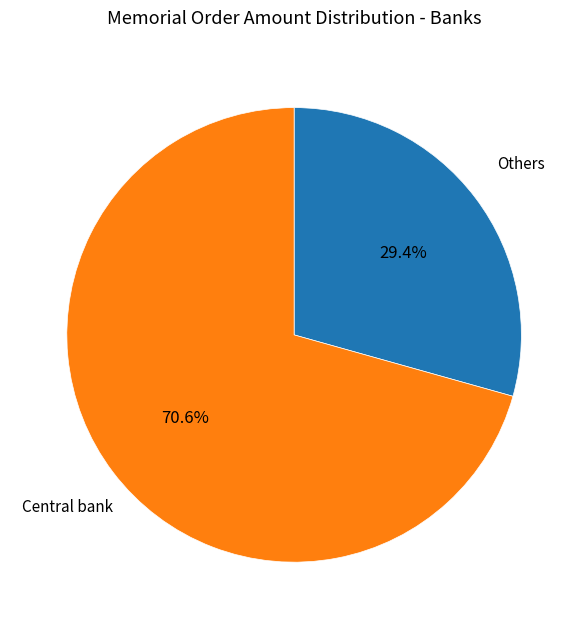

Is there a majority slice in this chart?

Yes